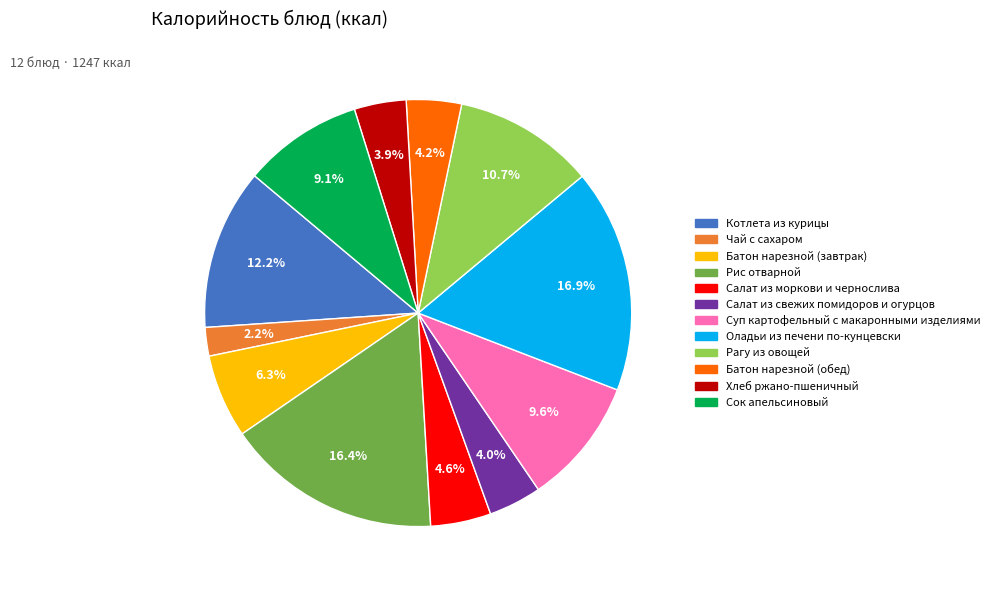

What is the ratio of the value at Батон нарезной (завтрак) to the value at Хлеб ржано-пшеничный?

1.6